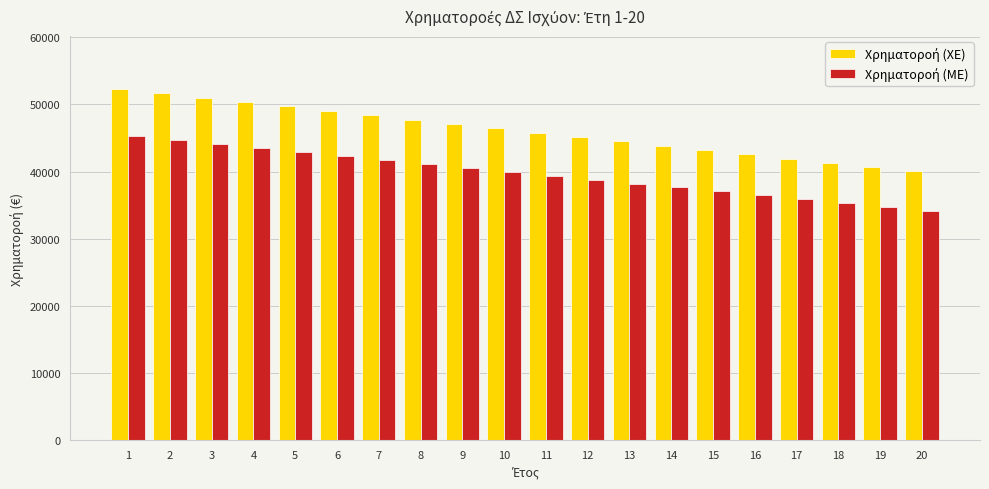

What is the total value across all series at 19?

75429.7